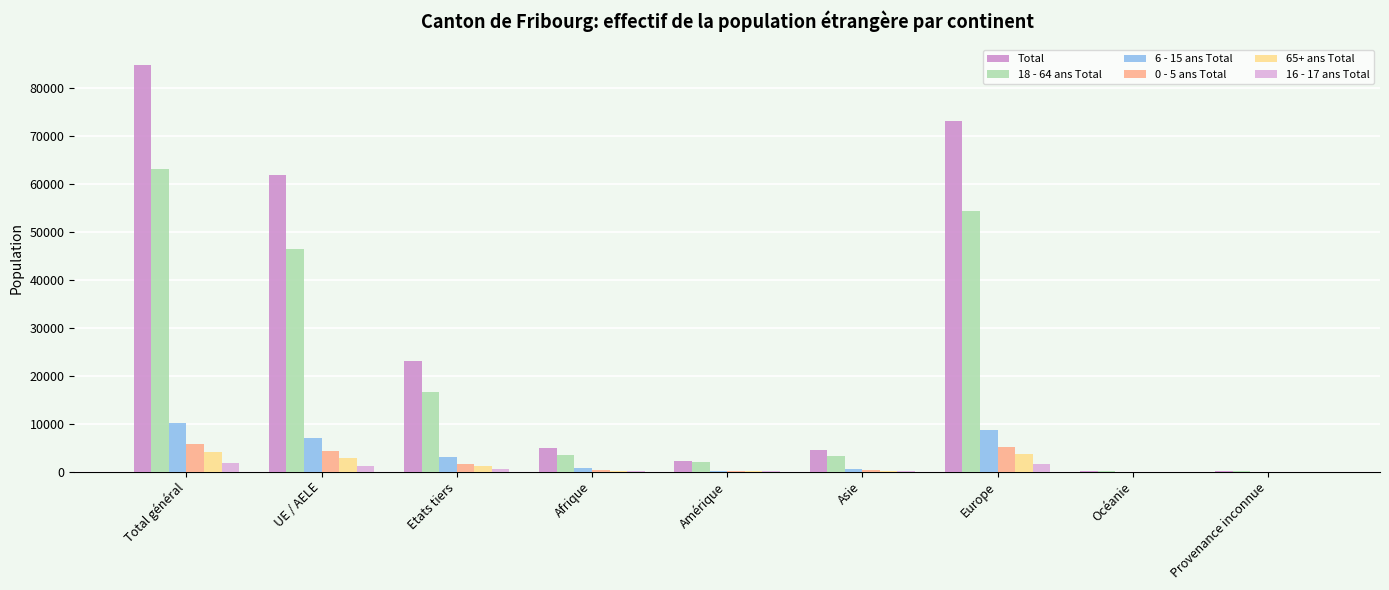

Between Etats tiers and Amérique, which series saw the biggest shift?

Total